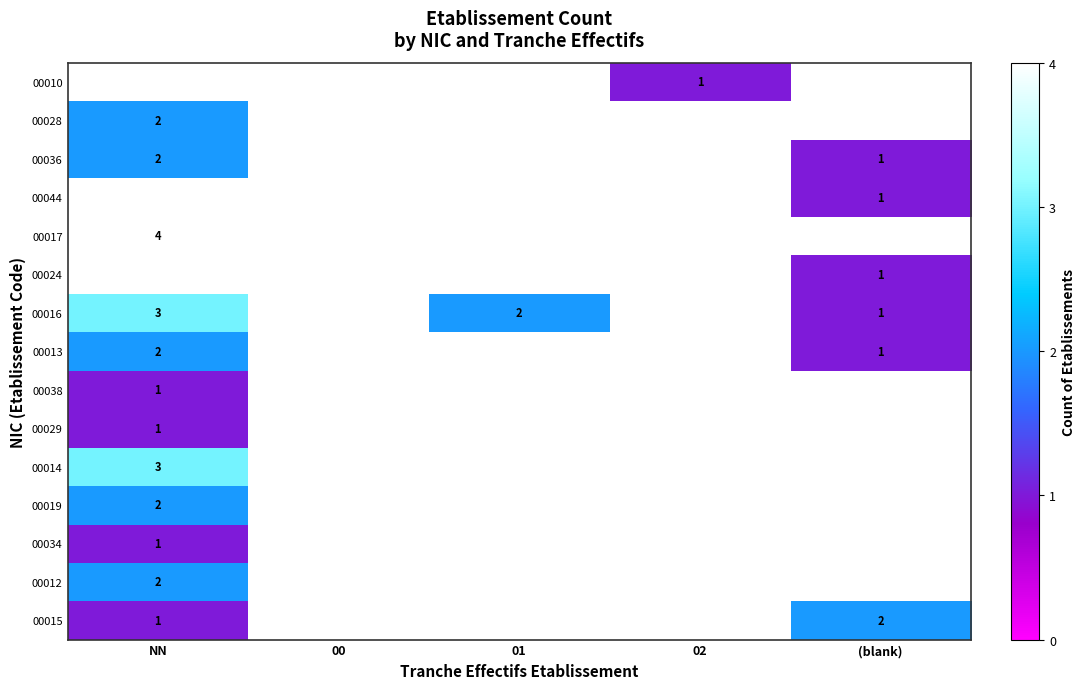

At which category does the chart reach its peak across all series?

NN